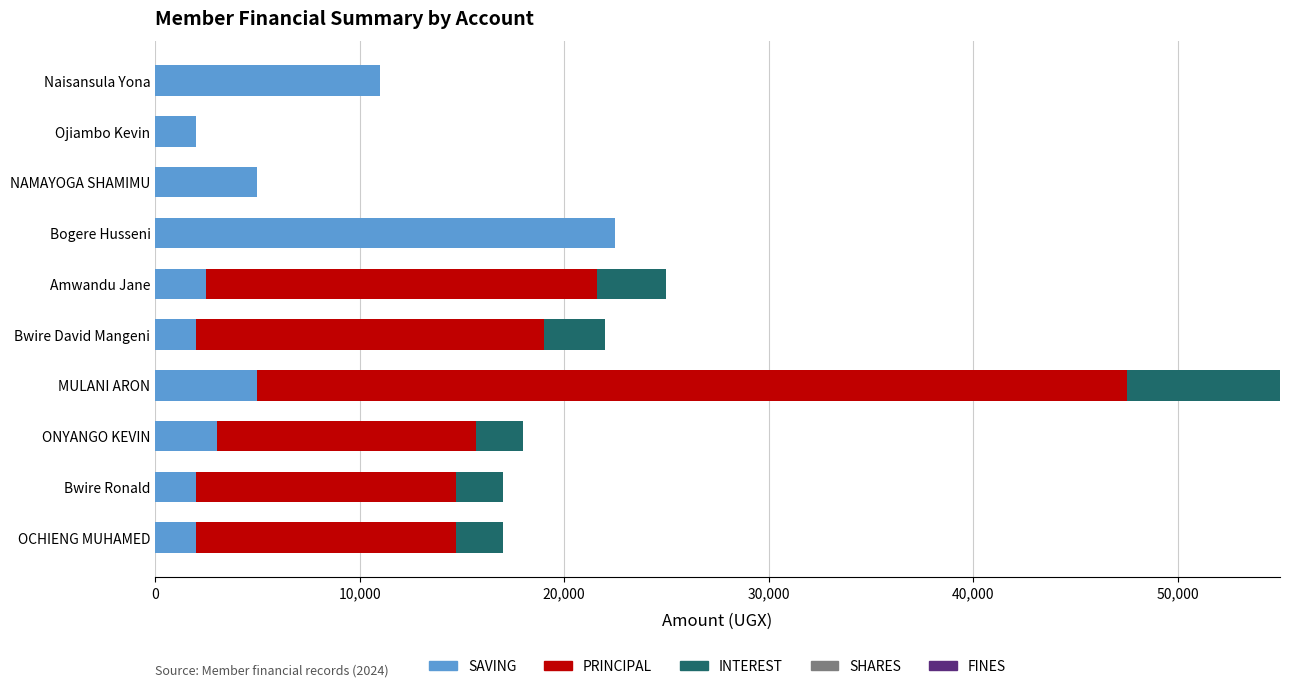

What is the total value across all series at NAMAYOGA SHAMIMU?

5000